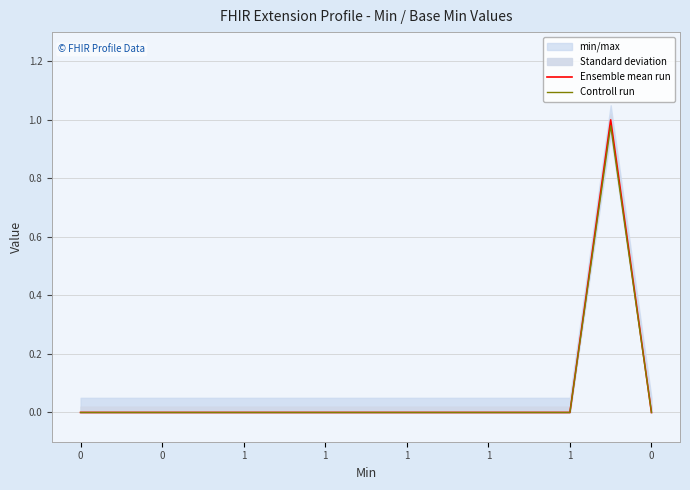

The value of Controll run at 0 is 0.0. True or false?

True